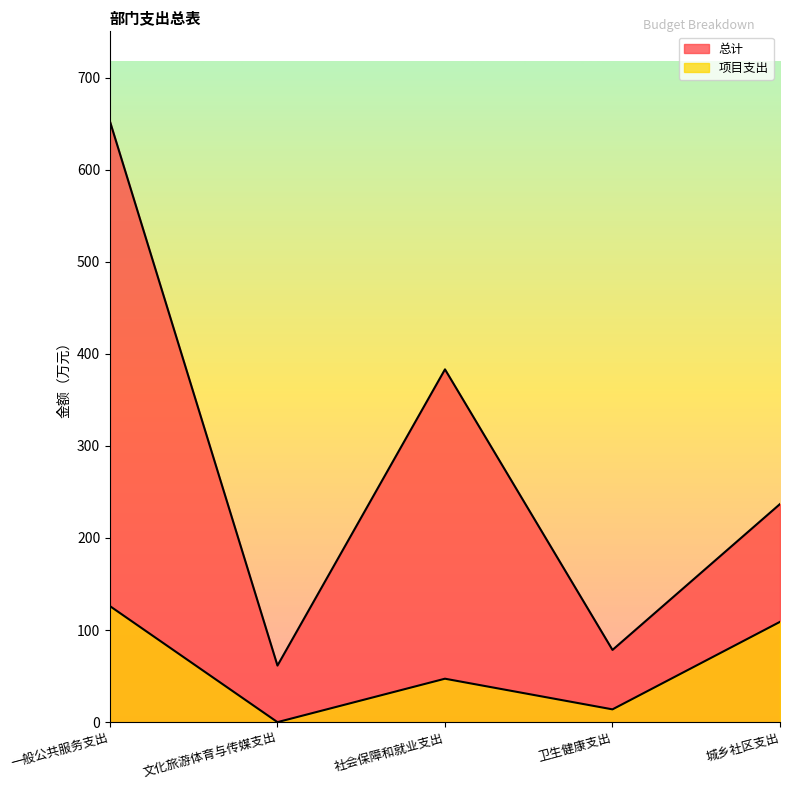

In 总计, how many points are higher than both neighbors (excluding endpoints)?

1